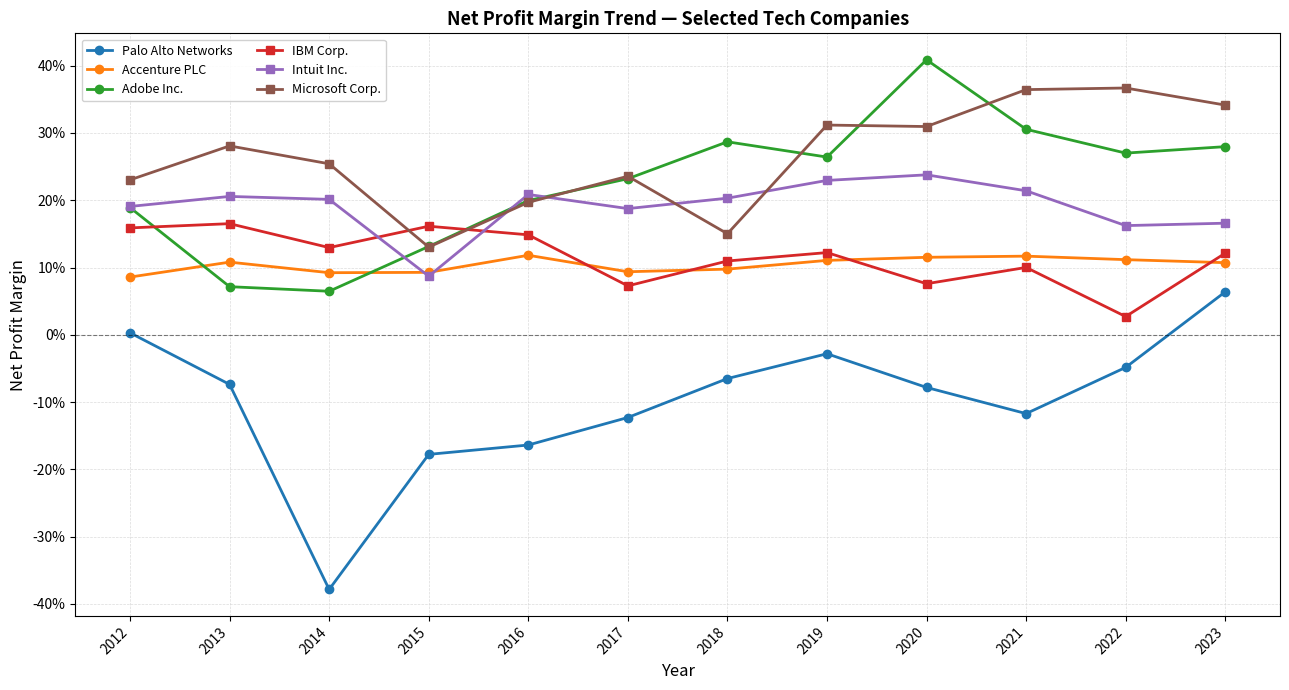

What are all the series names shown in the legend?

Palo Alto Networks, Accenture PLC, Adobe Inc., IBM Corp., Intuit Inc., Microsoft Corp.